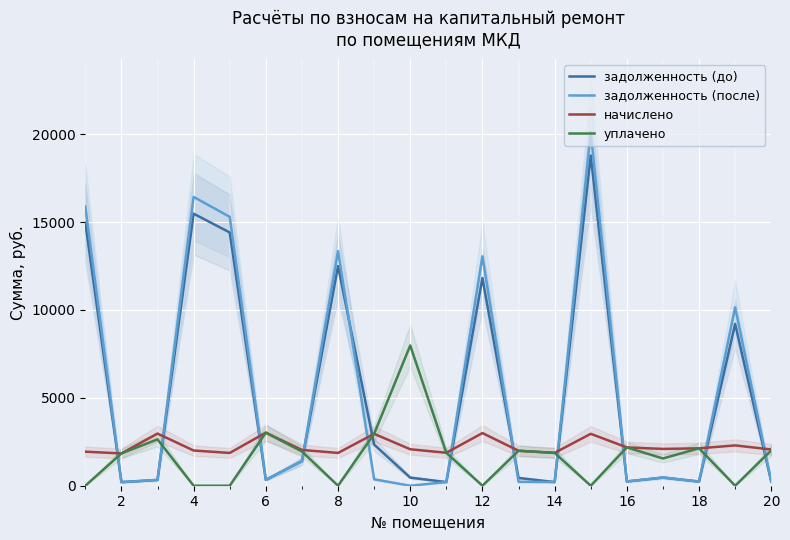

How many data points in задолженность (до) are above 465?

10